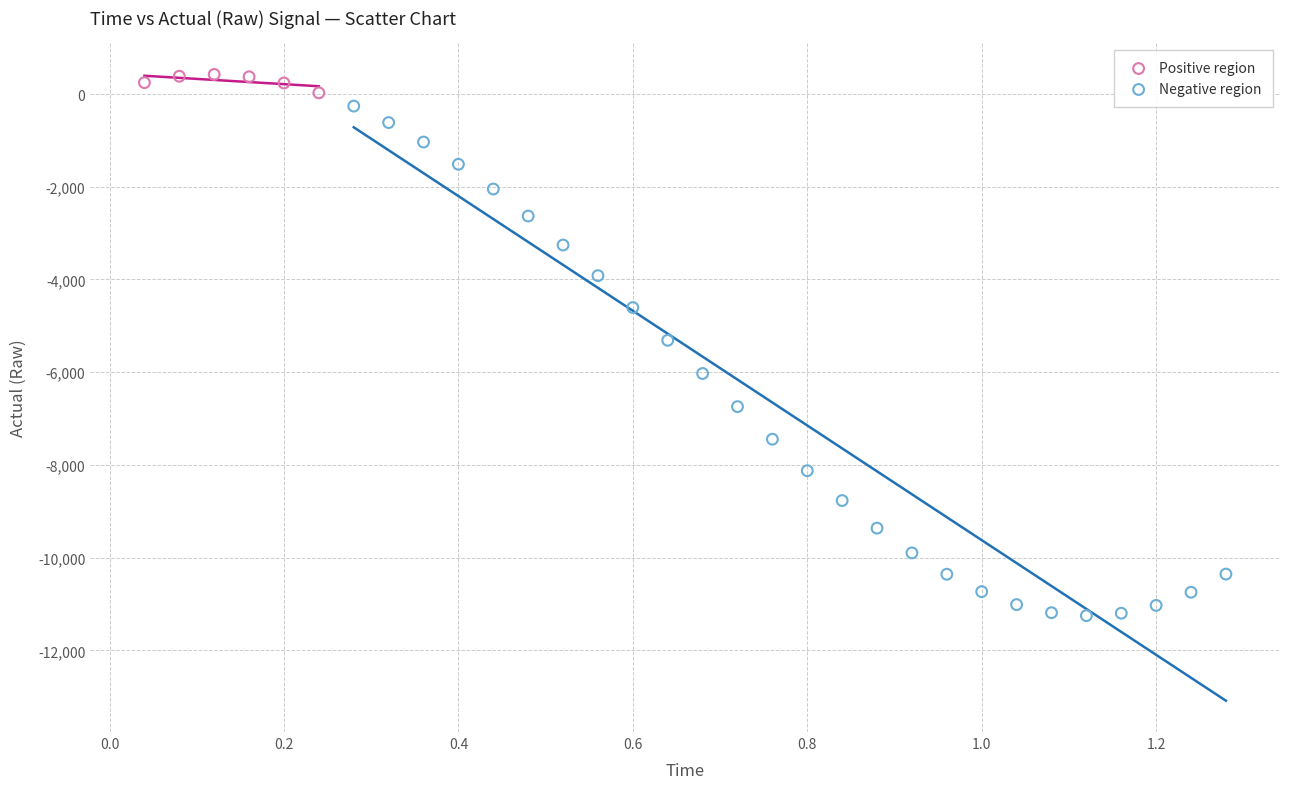

Which series contains the lowest Y value?

Negative region